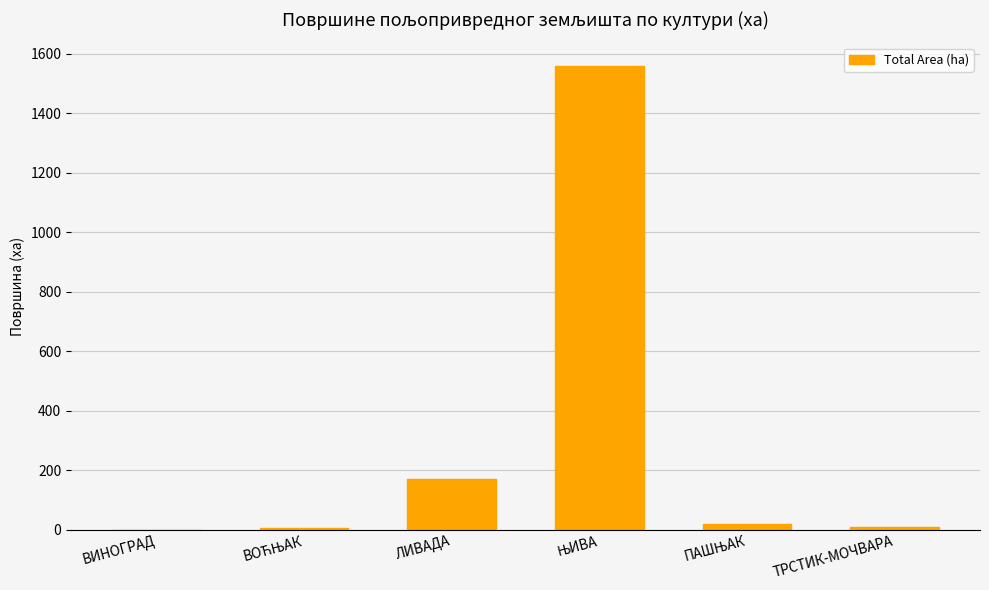

Where is the data nearest to the value 779?

ЛИВАДА